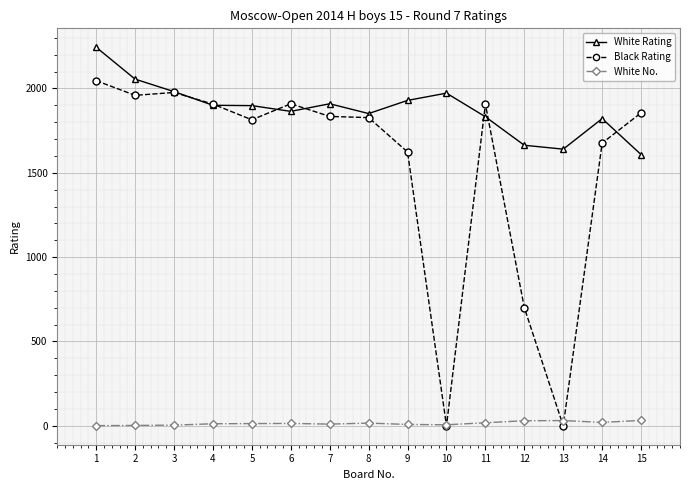

Where does the Black Rating series first go above 1834?

1